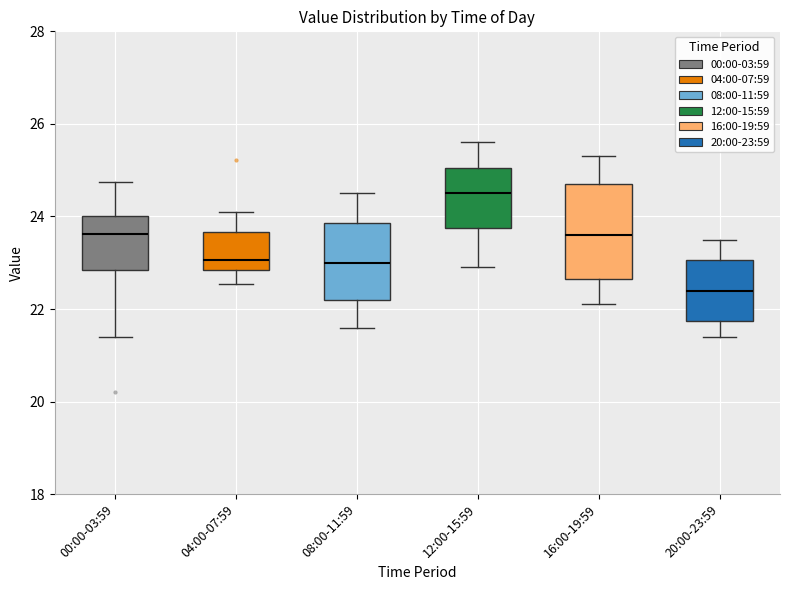

Reading left to right, read every box against the y-axis: the position of its median line, the range the box covers, and the ends of its whiskers. The values are not printed on the chart, so give them approximately, as read against the axis.

00:00-03:59: median 23.6, box 22.8 to 24.0, whiskers 21.4 to 24.8
04:00-07:59: median 23.0, box 22.8 to 23.6, whiskers 22.6 to 24.2
08:00-11:59: median 23.0, box 22.2 to 23.8, whiskers 21.6 to 24.6
12:00-15:59: median 24.6, box 23.8 to 25.0, whiskers 23.0 to 25.6
16:00-19:59: median 23.6, box 22.6 to 24.8, whiskers 22.2 to 25.4
20:00-23:59: median 22.4, box 21.8 to 23.0, whiskers 21.4 to 23.6